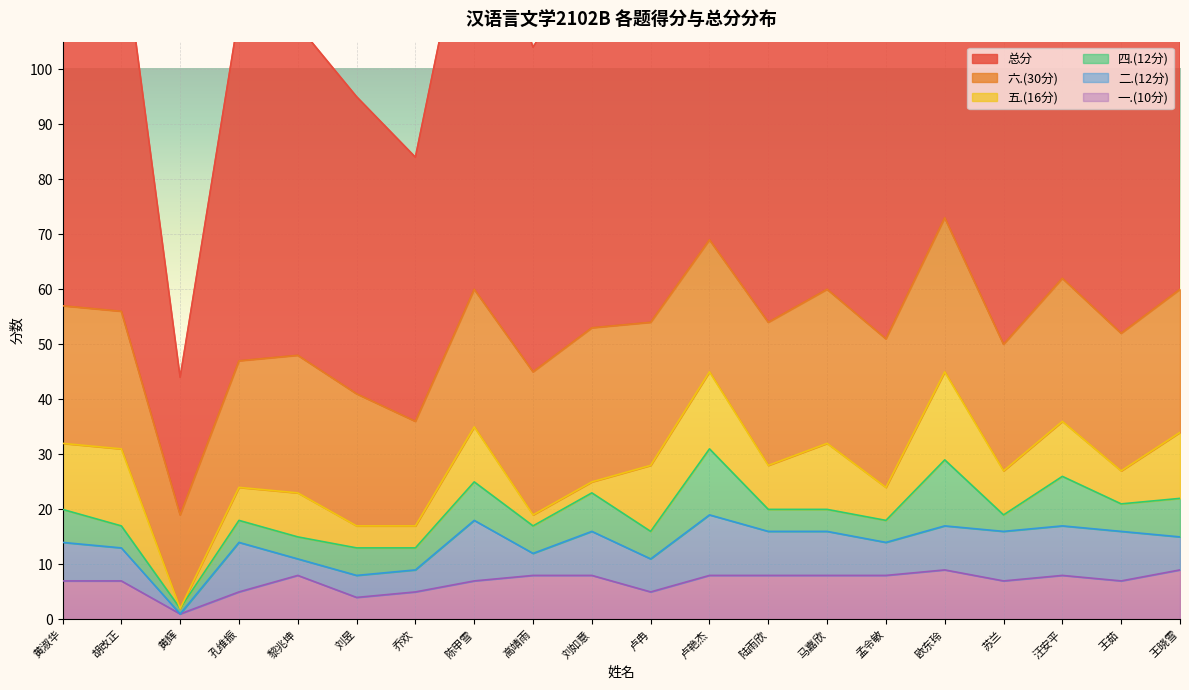

What position from the left is 黎兆坤?

5